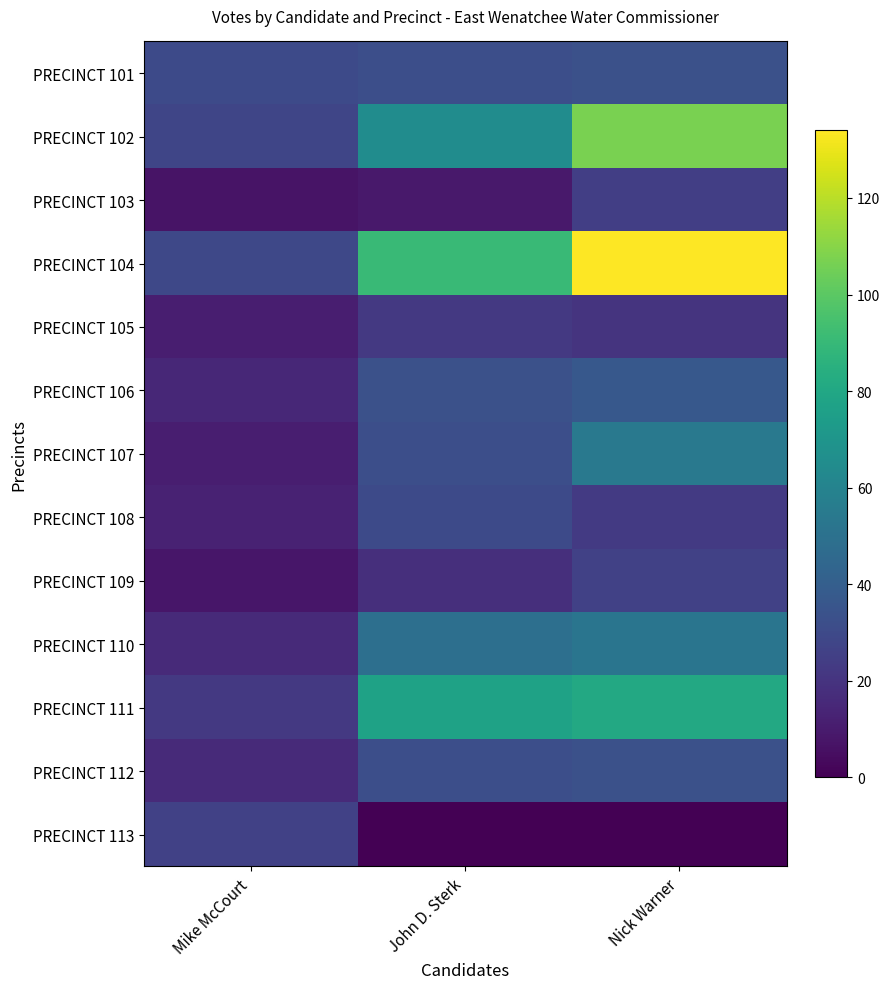

Reading left to right, transcribe all the data shown in this chart.

PRECINCT 101: Mike McCourt=30	John D. Sterk=32	Nick Warner=33
PRECINCT 102: Mike McCourt=28	John D. Sterk=65	Nick Warner=107
PRECINCT 103: Mike McCourt=7	John D. Sterk=9	Nick Warner=25
PRECINCT 104: Mike McCourt=29	John D. Sterk=91	Nick Warner=134
PRECINCT 105: Mike McCourt=11	John D. Sterk=22	Nick Warner=20
PRECINCT 106: Mike McCourt=15	John D. Sterk=33	Nick Warner=37
PRECINCT 107: Mike McCourt=11	John D. Sterk=32	Nick Warner=54
PRECINCT 108: Mike McCourt=13	John D. Sterk=30	Nick Warner=23
PRECINCT 109: Mike McCourt=8	John D. Sterk=18	Nick Warner=26
PRECINCT 110: Mike McCourt=16	John D. Sterk=49	Nick Warner=52
PRECINCT 111: Mike McCourt=22	John D. Sterk=77	Nick Warner=81
PRECINCT 112: Mike McCourt=16	John D. Sterk=32	Nick Warner=33
PRECINCT 113: Mike McCourt=26	John D. Sterk=0	Nick Warner=0